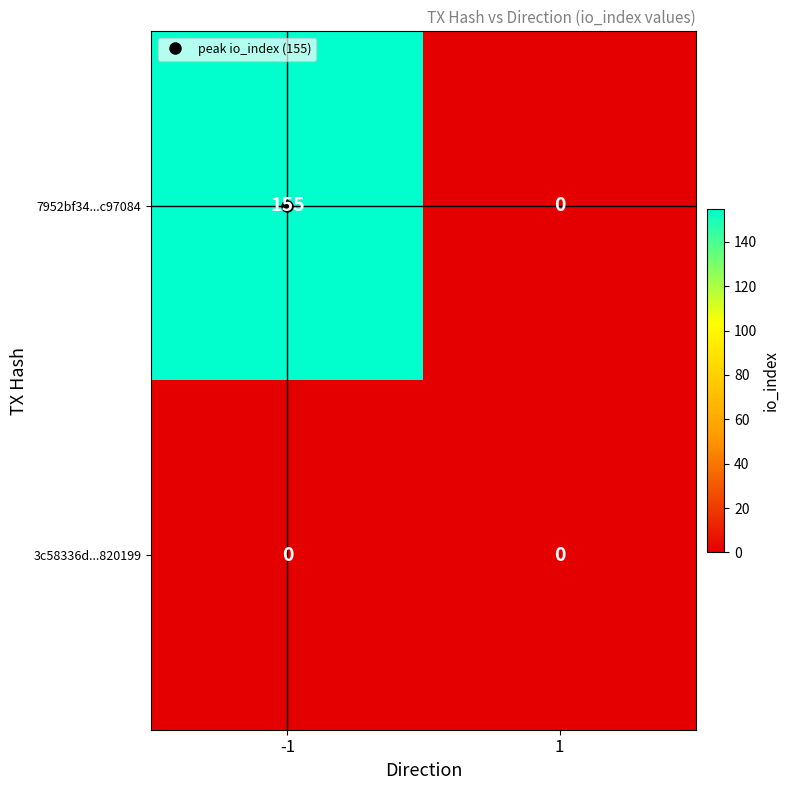

What is the sum of the 7952bf34...c97084 values at -1 and 1?

155